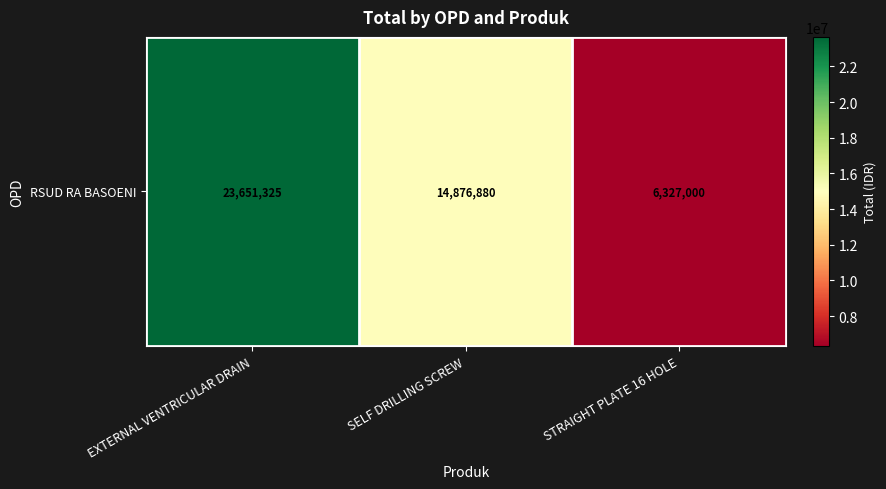

Rank the categories by value from highest to lowest.

EXTERNAL VENTRICULAR DRAIN, SELF DRILLING SCREW, STRAIGHT PLATE 16 HOLE